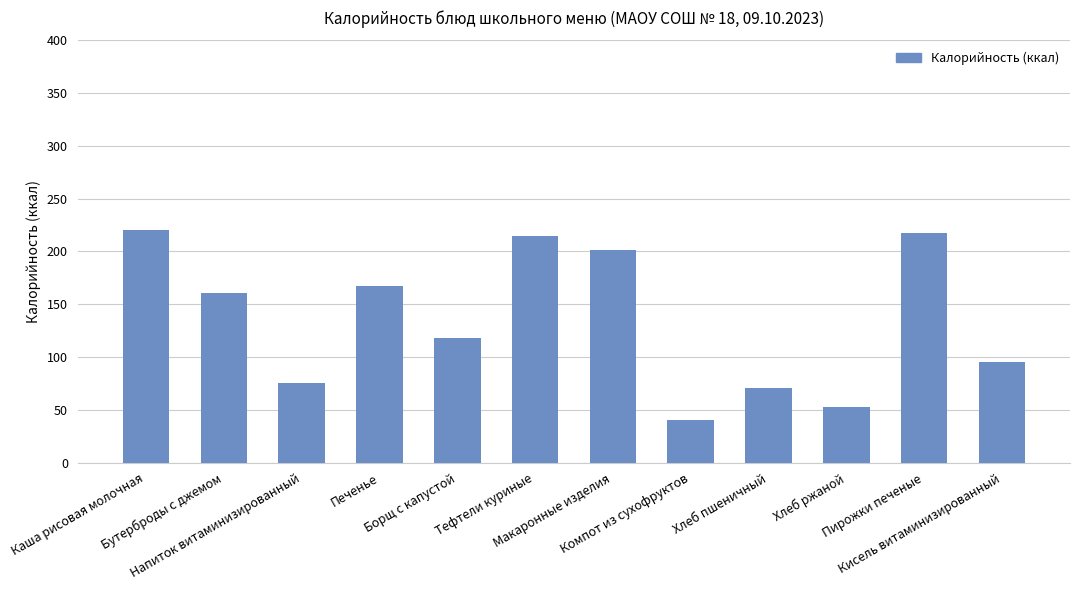

What is the label of the 10th bar from the left?

Хлеб ржаной